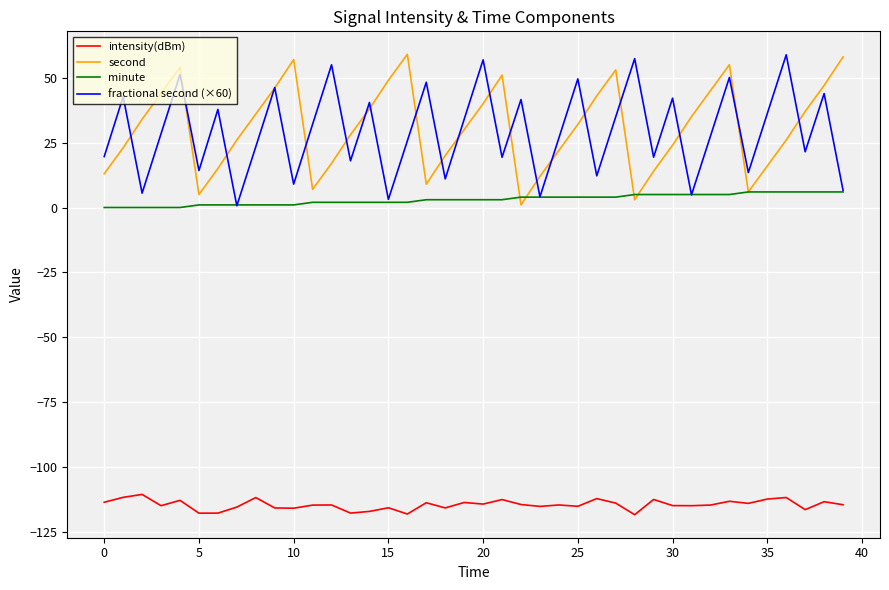

What is the maximum value shown in the chart?

59.0